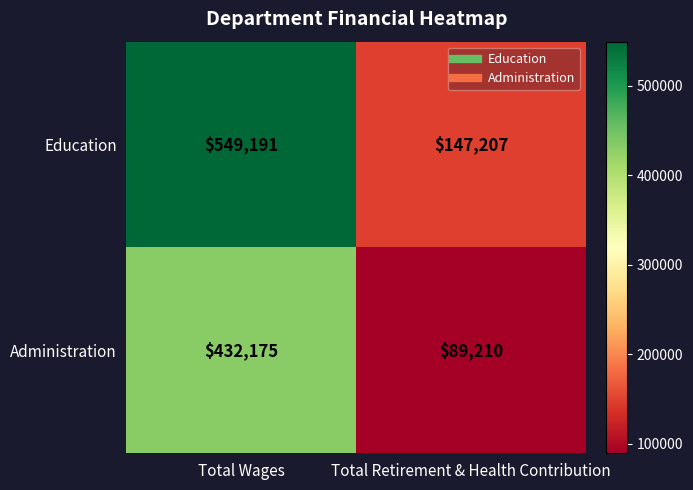

The value of Administration at Total Wages is 432175. True or false?

True